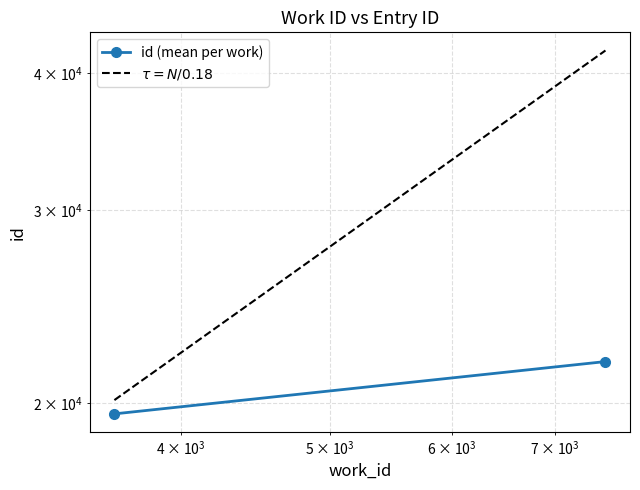

What is the value of the $\tau = N/0.18$ point at the 2nd from the left?

41927.8